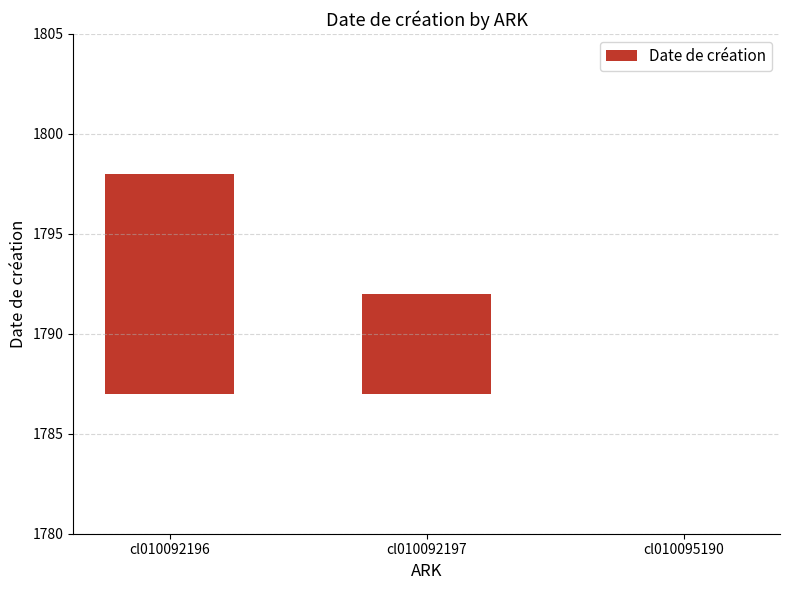

What is the difference between the maximum and second lowest values?

6